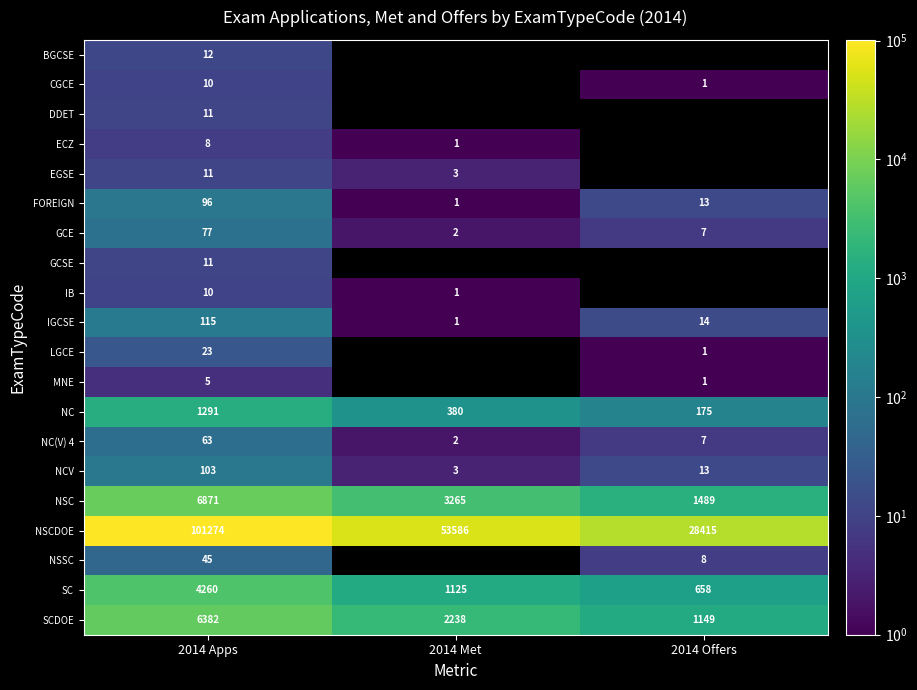

What is the smallest value displayed?

1.0